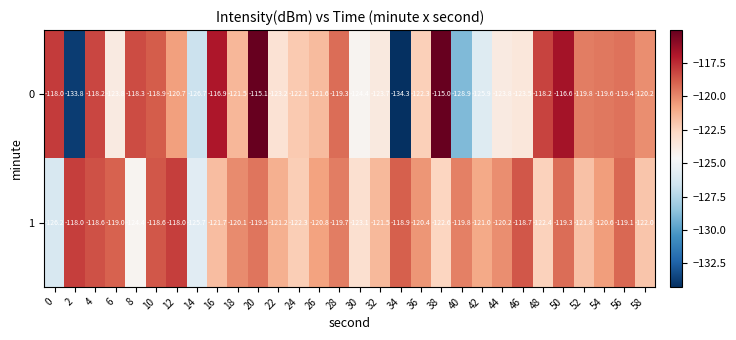

Read the 0 value at 32.

-123.7